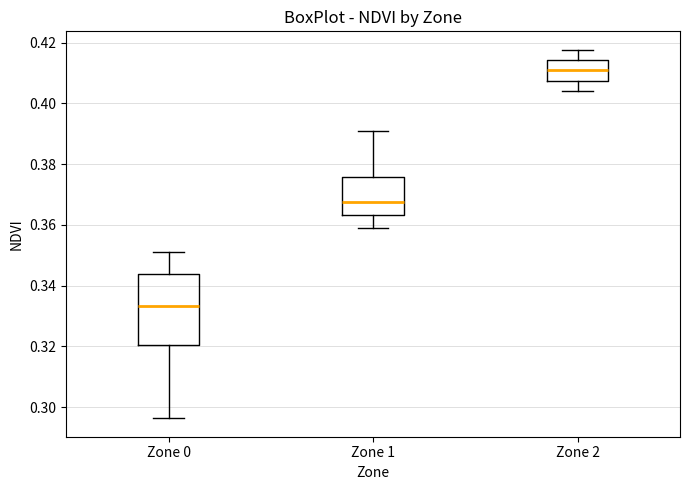

Reading left to right, read every box against the y-axis: the position of its median line, the range the box covers, and the ends of its whiskers. The values are not printed on the chart, so give them approximately, as read against the axis.

Zone 0: median 0.334, box 0.320 to 0.344, whiskers 0.296 to 0.350
Zone 1: median 0.368, box 0.364 to 0.376, whiskers 0.360 to 0.390
Zone 2: median 0.410, box 0.408 to 0.414, whiskers 0.404 to 0.418